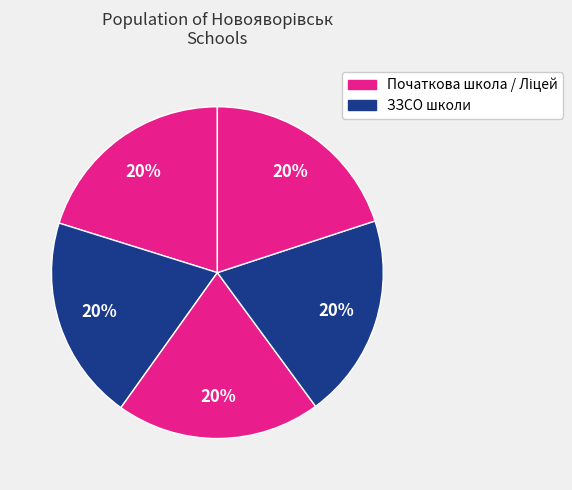

How many slices are in this pie chart?

5